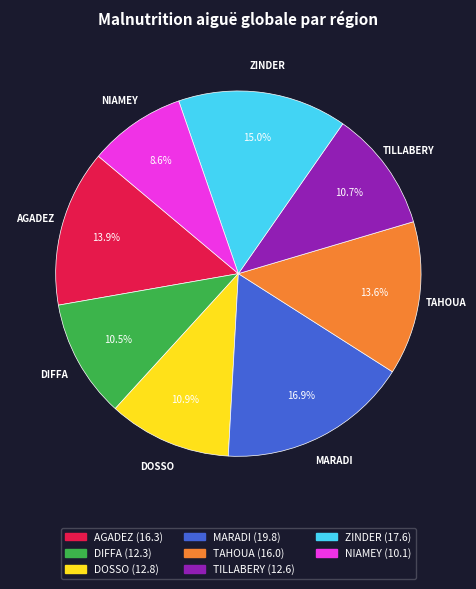

To the nearest percent, what portion does TILLABERY represent?

11%